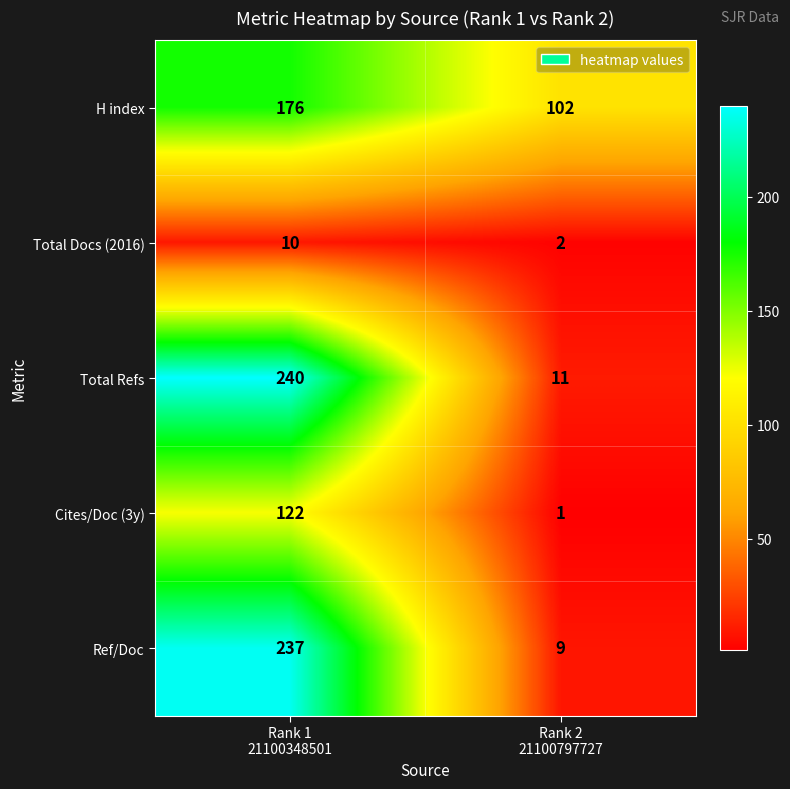

Reading left to right, list all the values displayed in this chart.

H index: 176	102
Total Docs (2016): 10	2
Total Refs: 240	11
Cites/Doc (3y): 122	1
Ref/Doc: 237	9